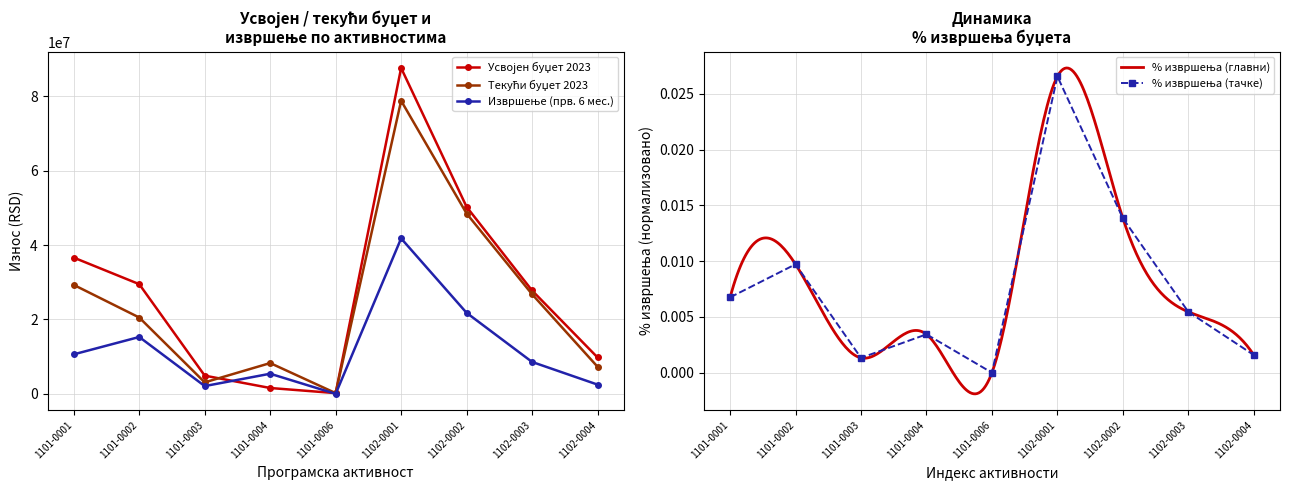

What are all the series names shown in the legend?

Усвојен буџет 2023, Текући буџет 2023, Извршење (прв. 6 мес.)